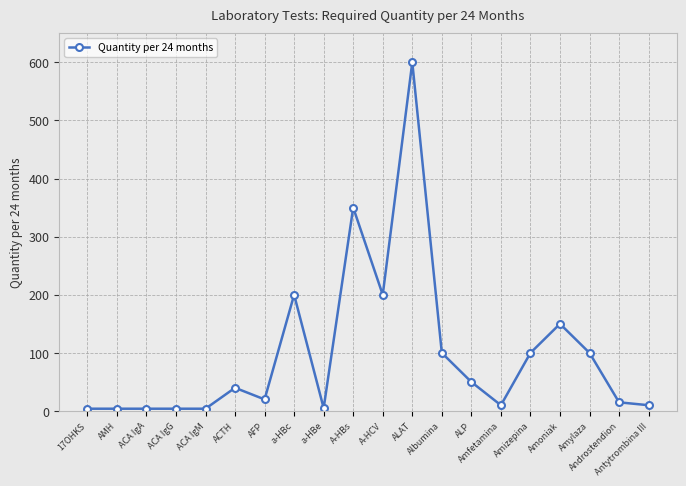

Is it true that the value at A-HCV is 316?

False